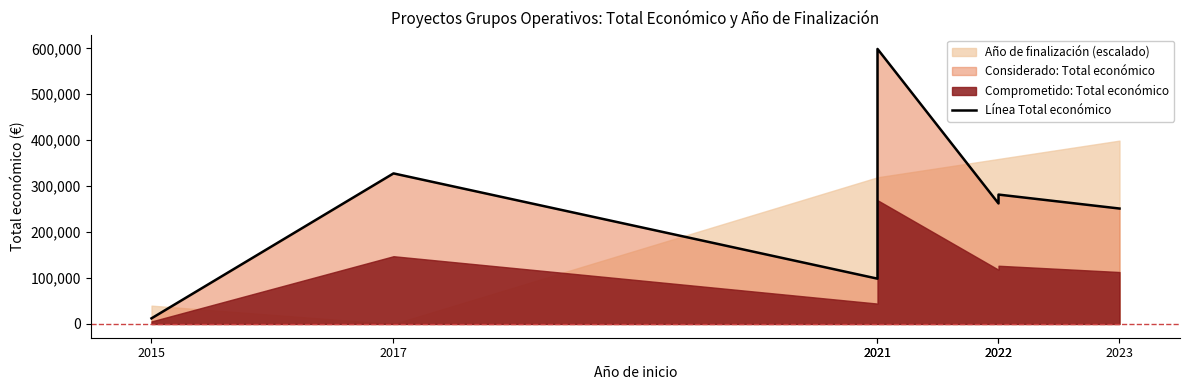

Reading left to right, extract all data points from this chart.

12250	327744	98619	598659	262332	281639	251272